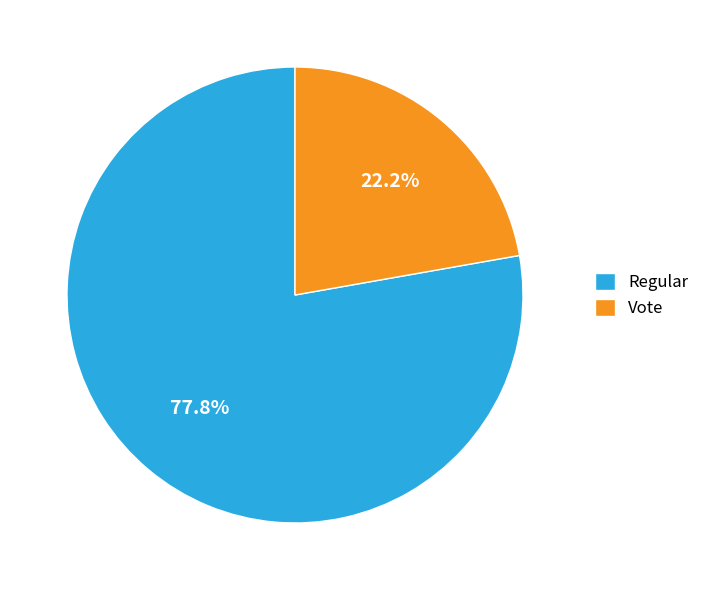

To the nearest percent, what is the combined percentage of Vote and Regular?

100%